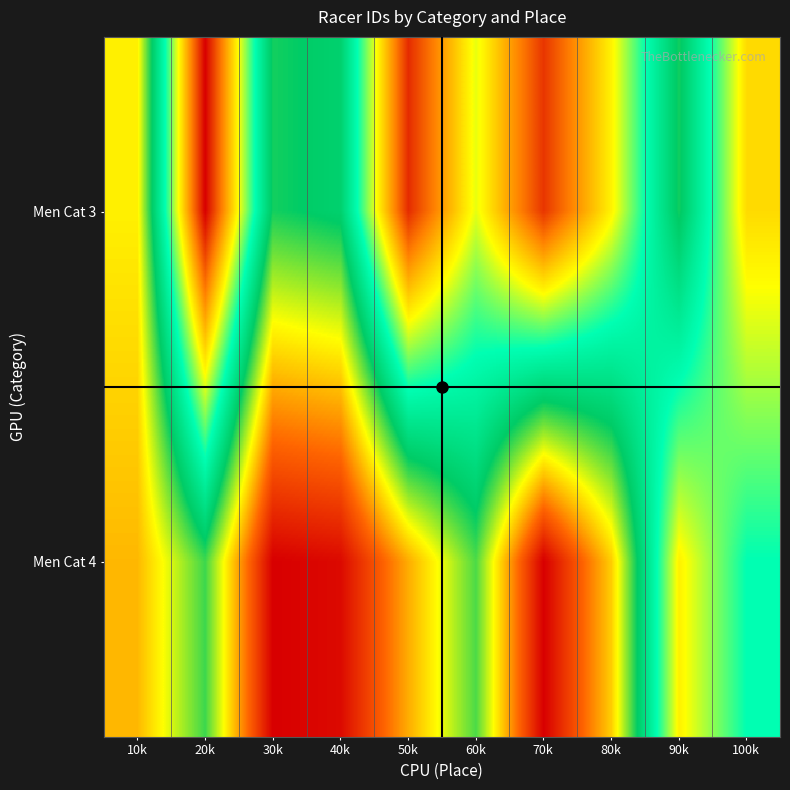

Which label corresponds to the largest value in the chart?

70k